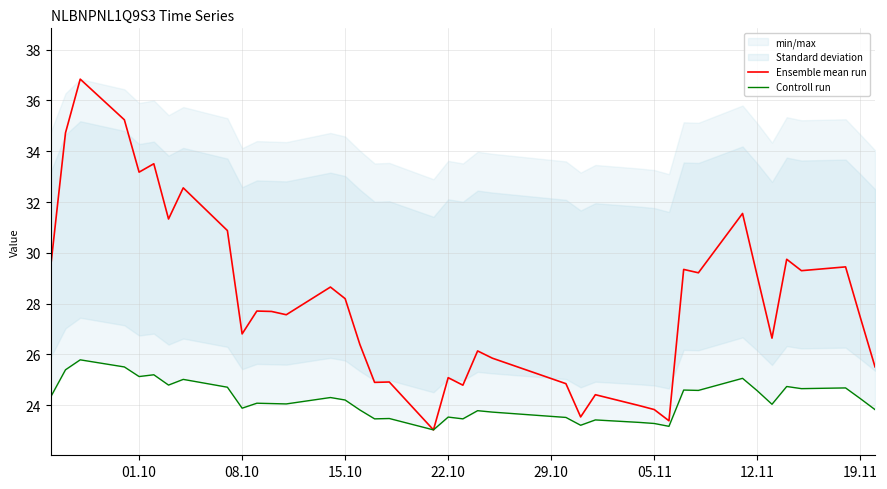

The Ensemble mean run series shows 28.2 at 15.10. True or false?

True